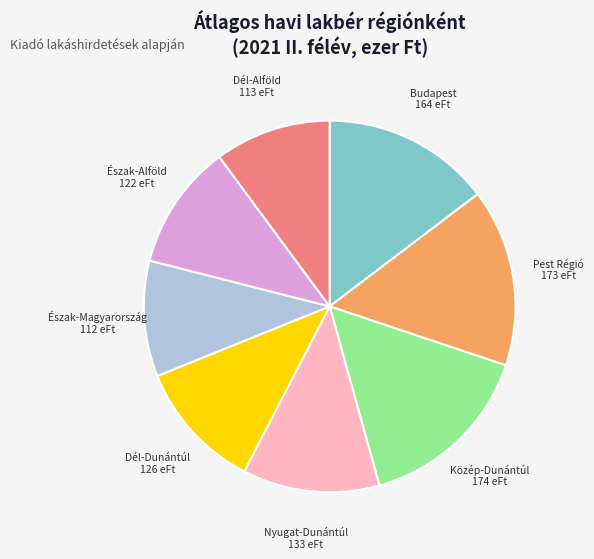

Is the sum of Dél-Alföld and Dél-Dunántúl greater than half?

No